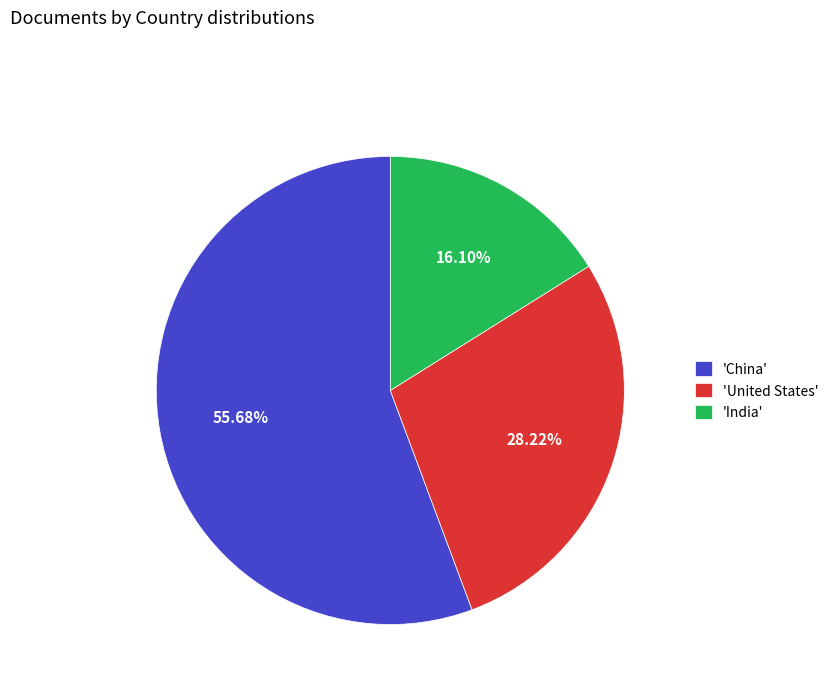

Rank the categories by value from lowest to highest.

'India', 'United States', 'China'